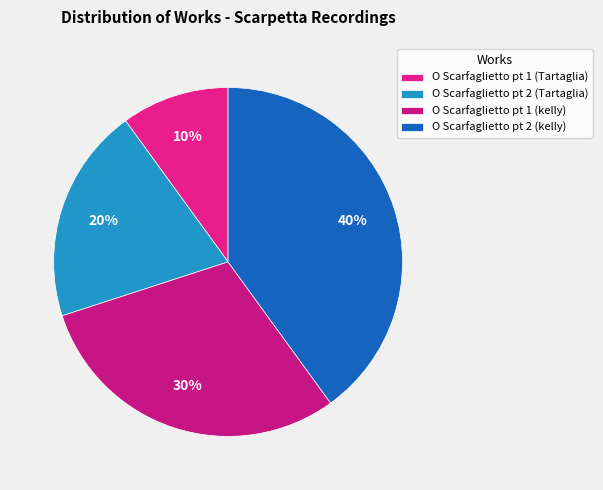

What is the total percentage of O Scarfaglietto pt 1 (kelly) and O Scarfaglietto pt 2 (kelly)?

70.0%